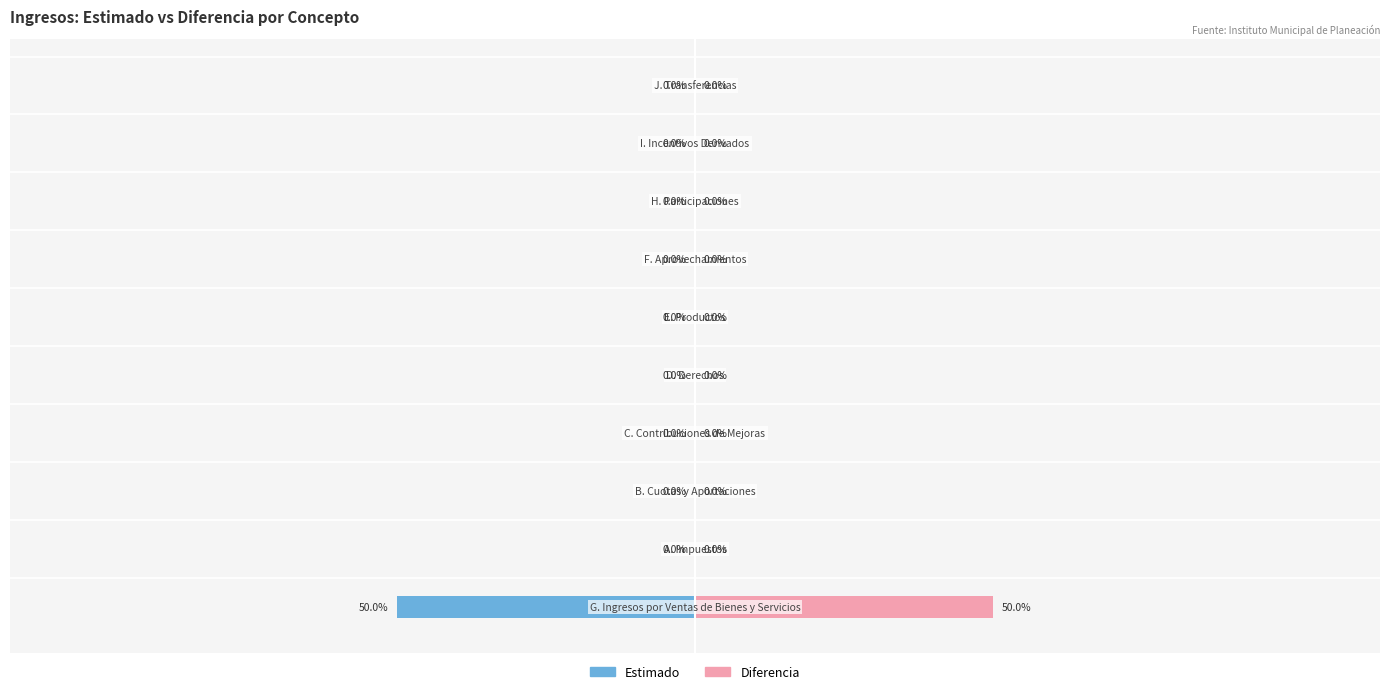

How many groups of bars are there?

10